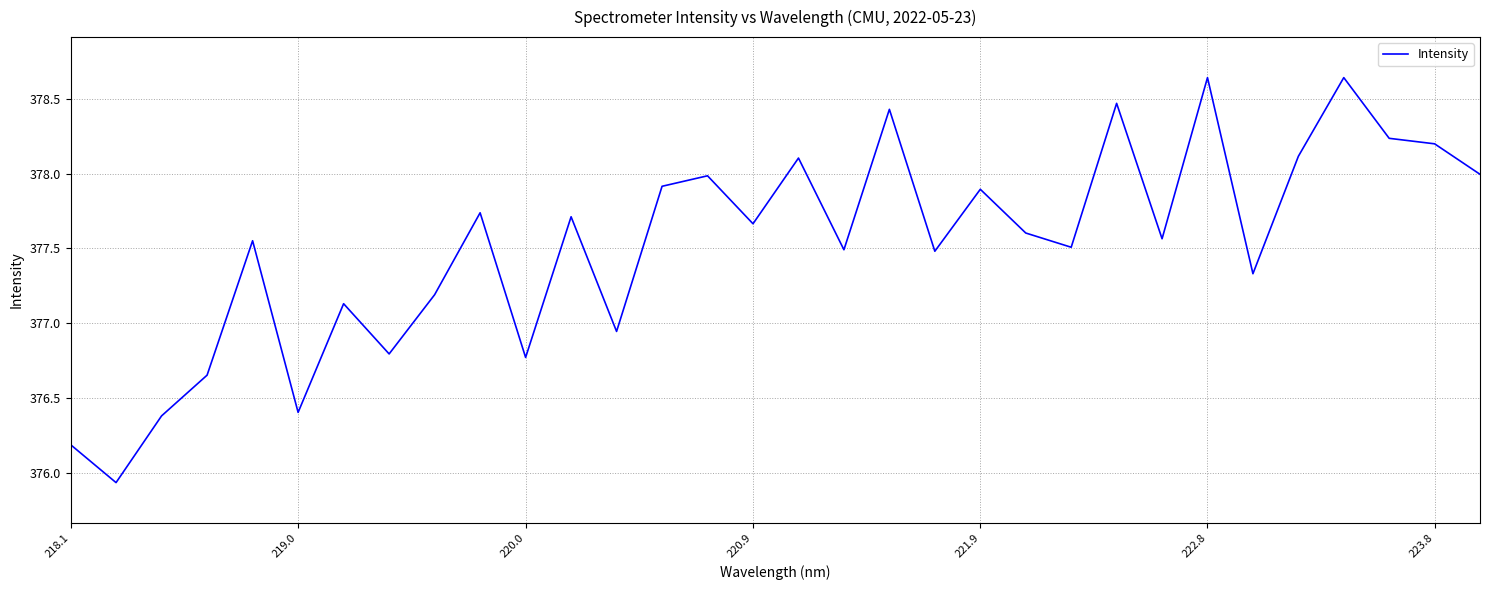

What is the difference between the maximum and minimum values?

2.7